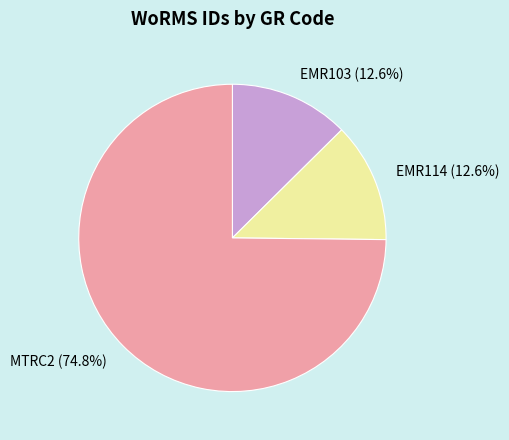

The EMR103 slice represents 13% of the pie. True or false?

True